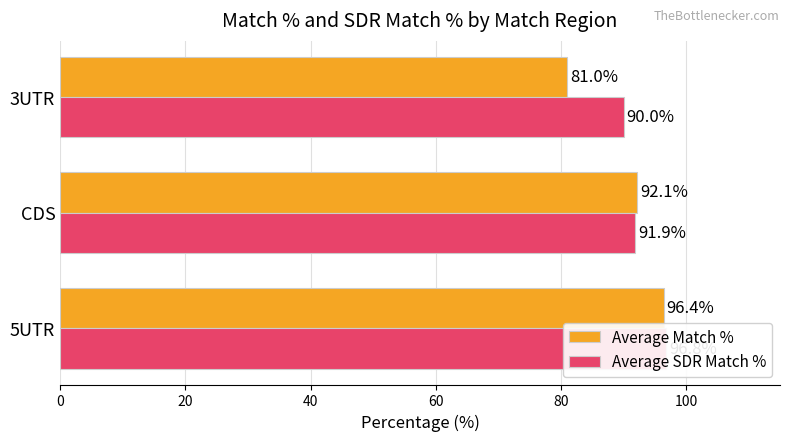

Is the value of Average SDR Match % at 3UTR greater than the value of Average Match % at 5UTR?

No